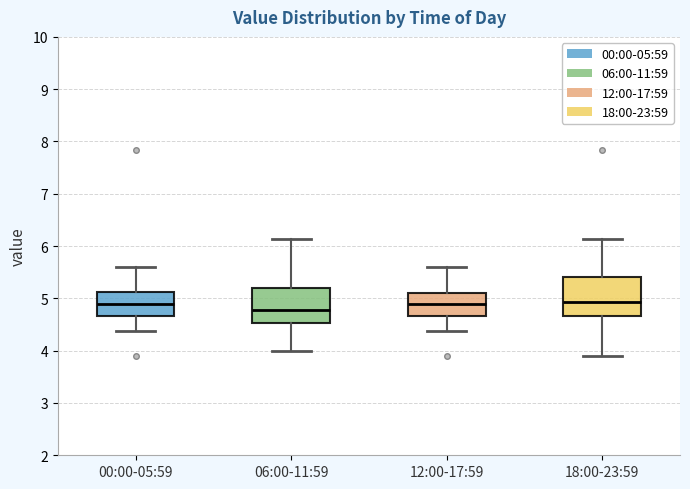

Reading left to right, transcribe this box plot: for each box, give where its median line is, the range the box spans, and where its two whiskers end, as read against the y-axis. The values are not printed on the chart, so give them approximately, as read against the axis.

00:00-05:59: median 4.9, box 4.7 to 5.1, whiskers 4.4 to 5.6
06:00-11:59: median 4.8, box 4.5 to 5.2, whiskers 4.0 to 6.1
12:00-17:59: median 4.9, box 4.7 to 5.1, whiskers 4.4 to 5.6
18:00-23:59: median 4.9, box 4.7 to 5.4, whiskers 3.9 to 6.1